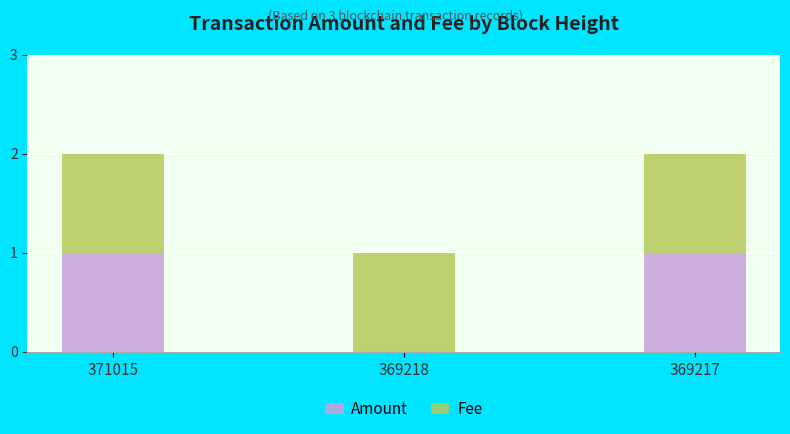

Reading left to right, transcribe the values for Amount.

371015=1	369218=0	369217=1